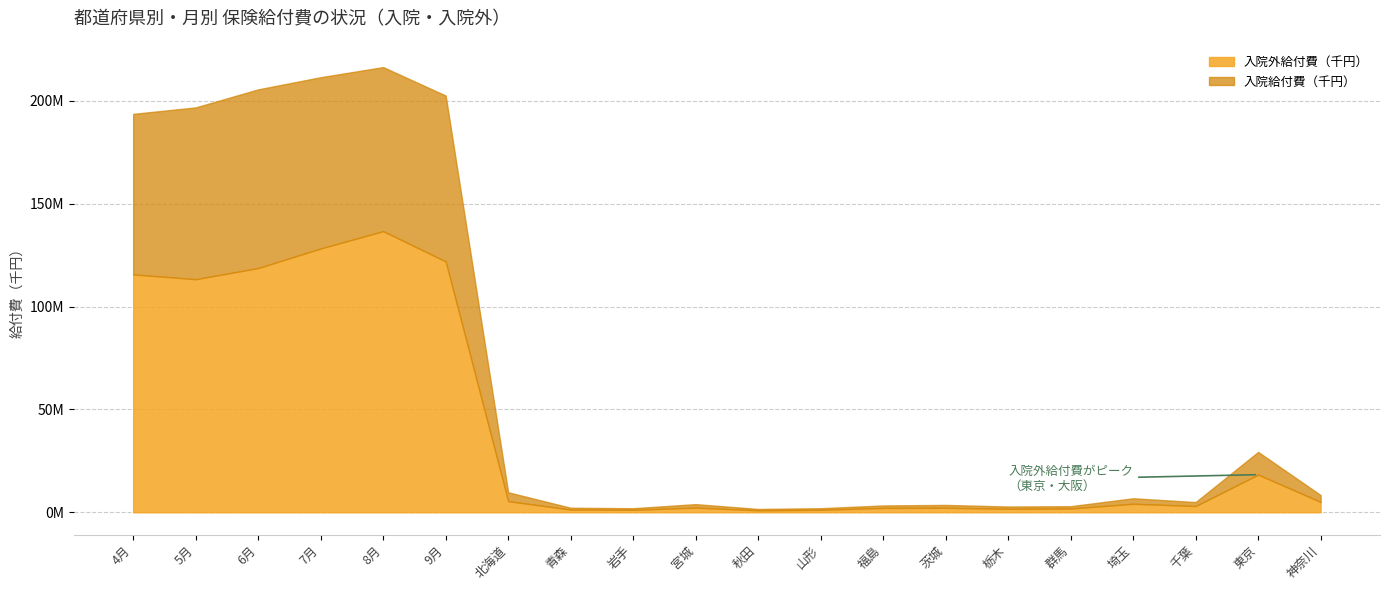

What is the sum of all 入院給付費（千円） values?

1310501400.1